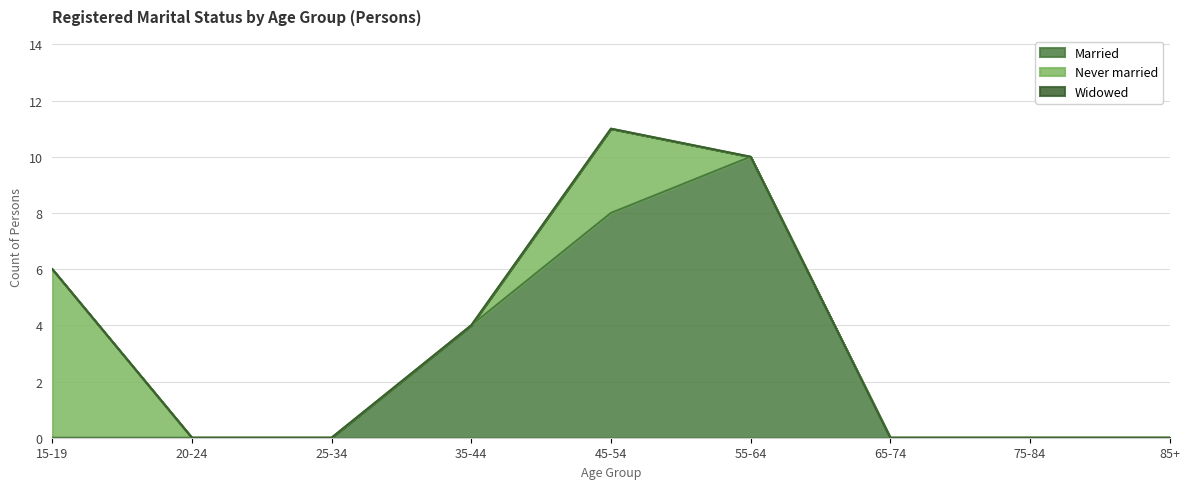

True or false: Married and Never married cross at least once.

False